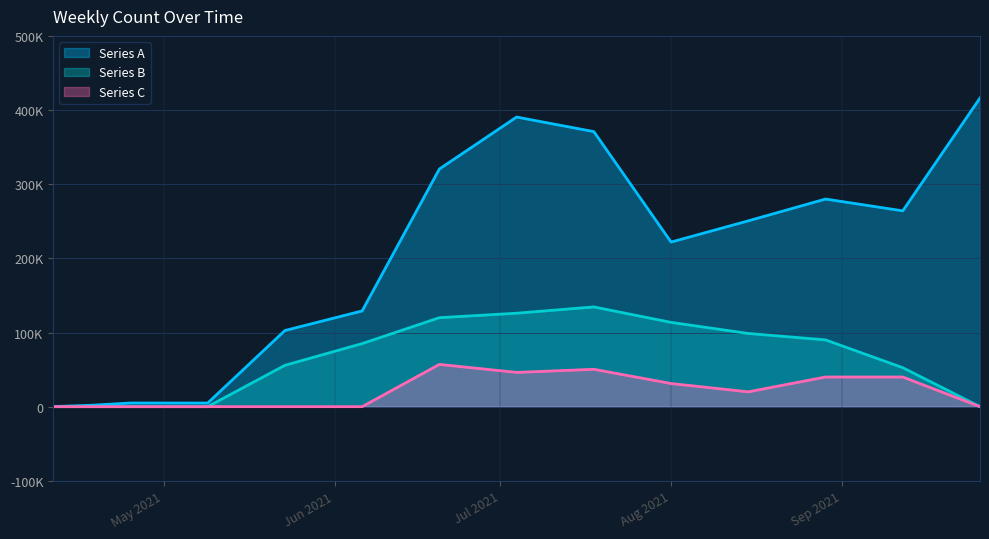

True or false: Series C has more than 0 interior local peaks.

True